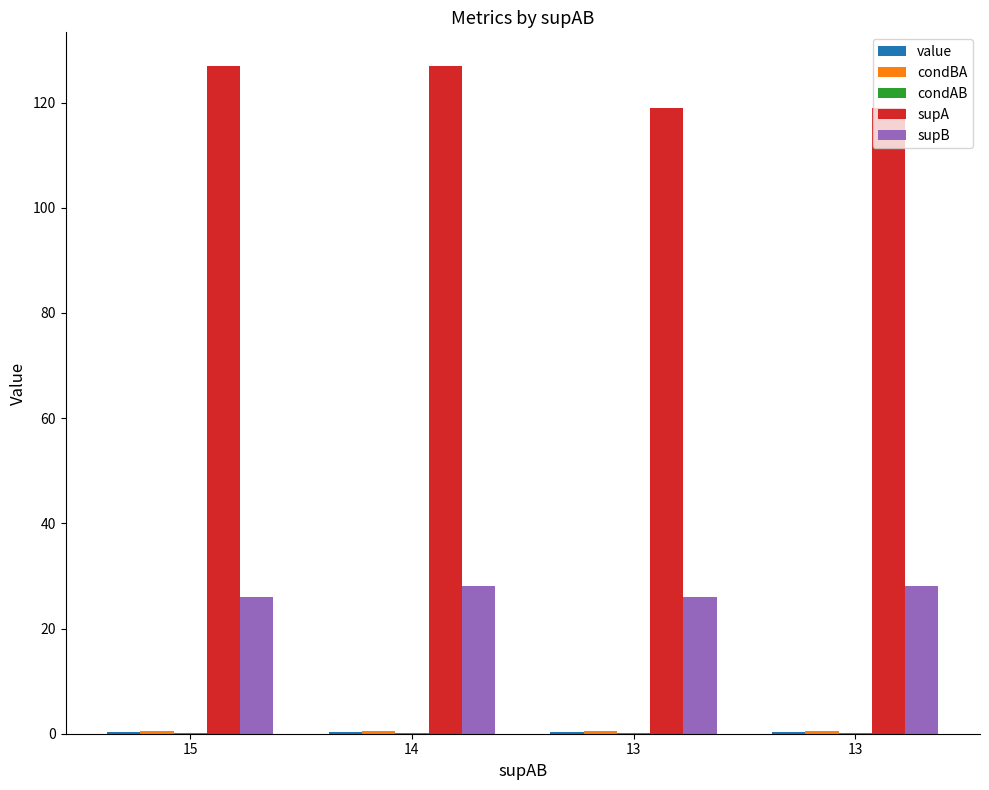

The value of supA at 14 is 175.9. True or false?

False